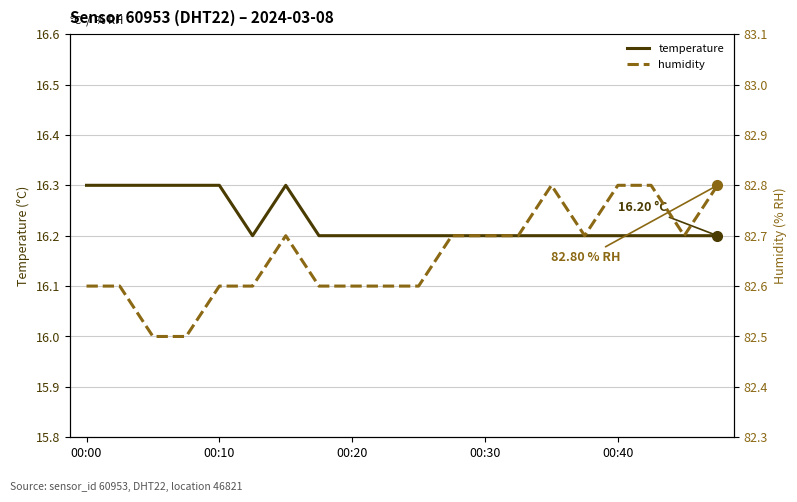

What is the difference between the second highest and minimum values in the temperature series?

0.1